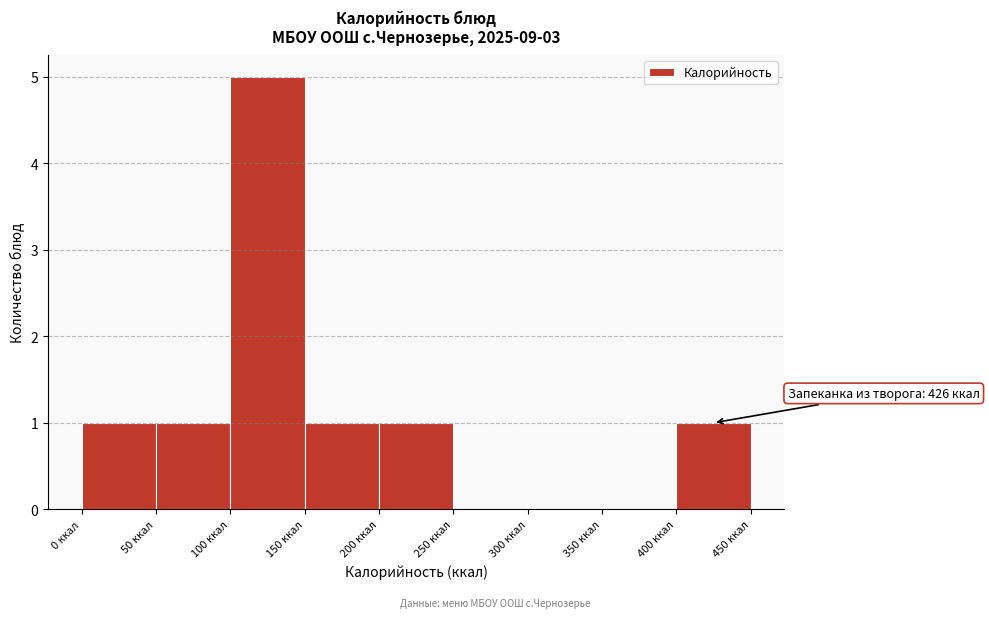

Which range on the x-axis has the tallest bar?

100 to 150